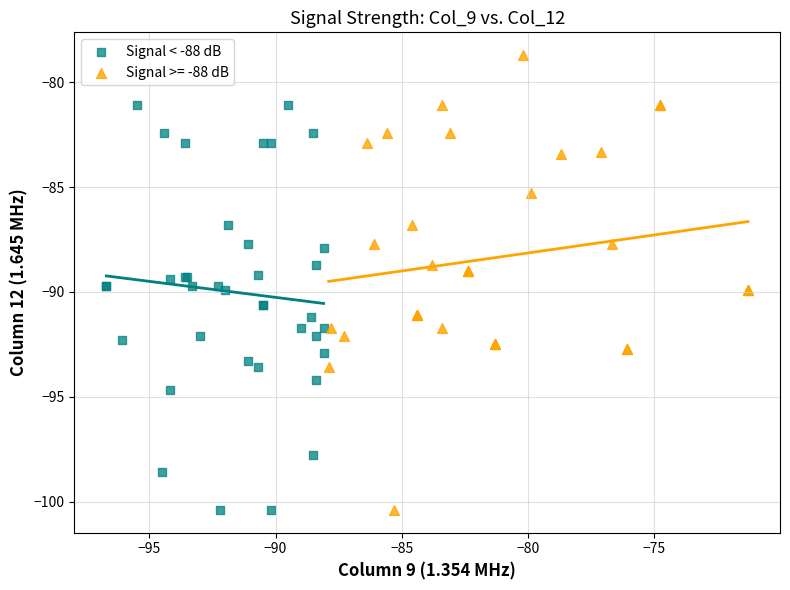

Which series contains the highest Y value?

Signal >= -88 dB